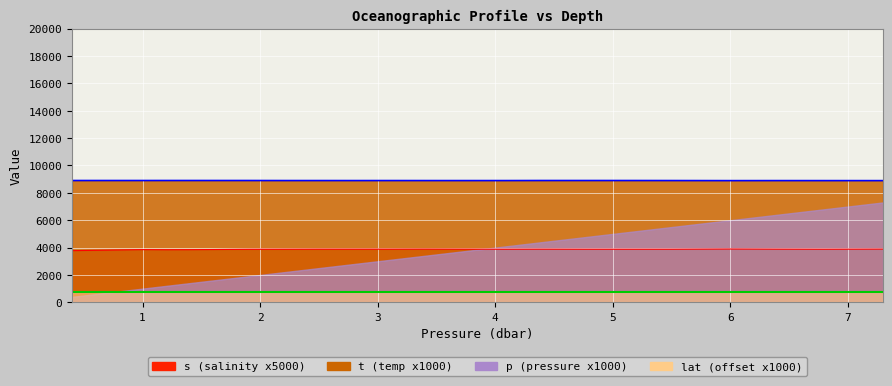

What is the label of the 20th point from the left?

7.3